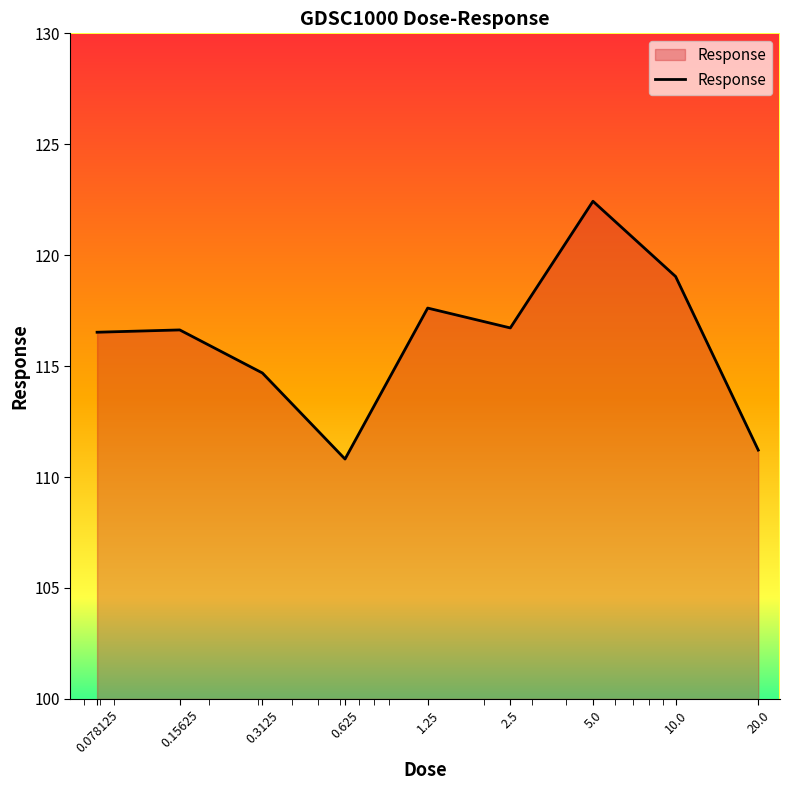

What is the minimum value shown in the chart?

110.8